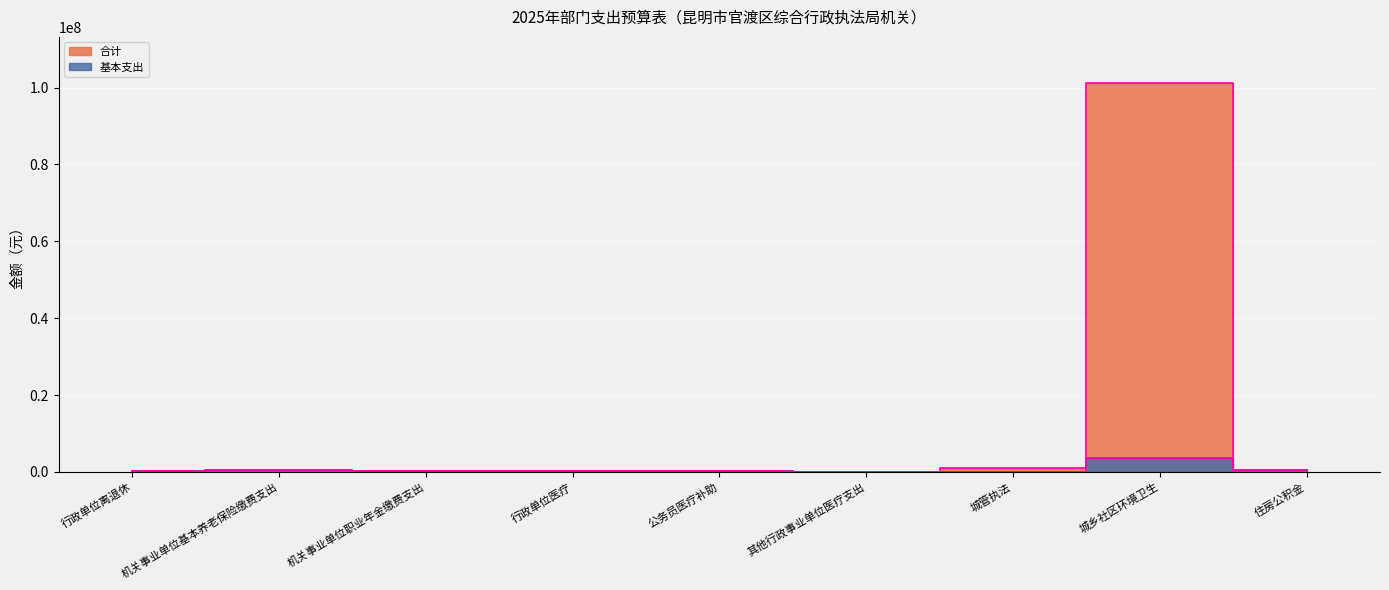

What is the difference between the 基本支出 values at 机关事业单位基本养老保险缴费支出 and 机关事业单位职业年金缴费支出?

281225